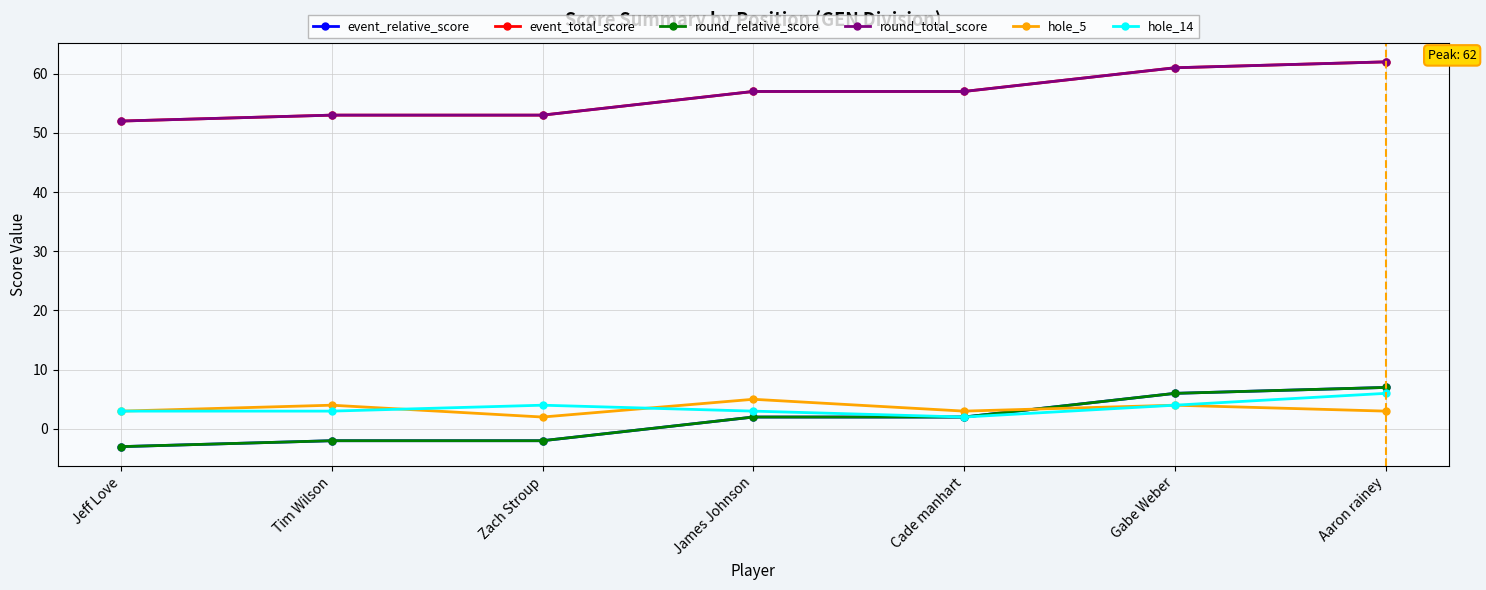

Reading left to right, extract all data points from this chart.

event_relative_score: -3	-2	-2	2	2	6	7
event_total_score: 52	53	53	57	57	61	62
round_relative_score: -3	-2	-2	2	2	6	7
round_total_score: 52	53	53	57	57	61	62
hole_5: 3	4	2	5	3	4	3
hole_14: 3	3	4	3	2	4	6